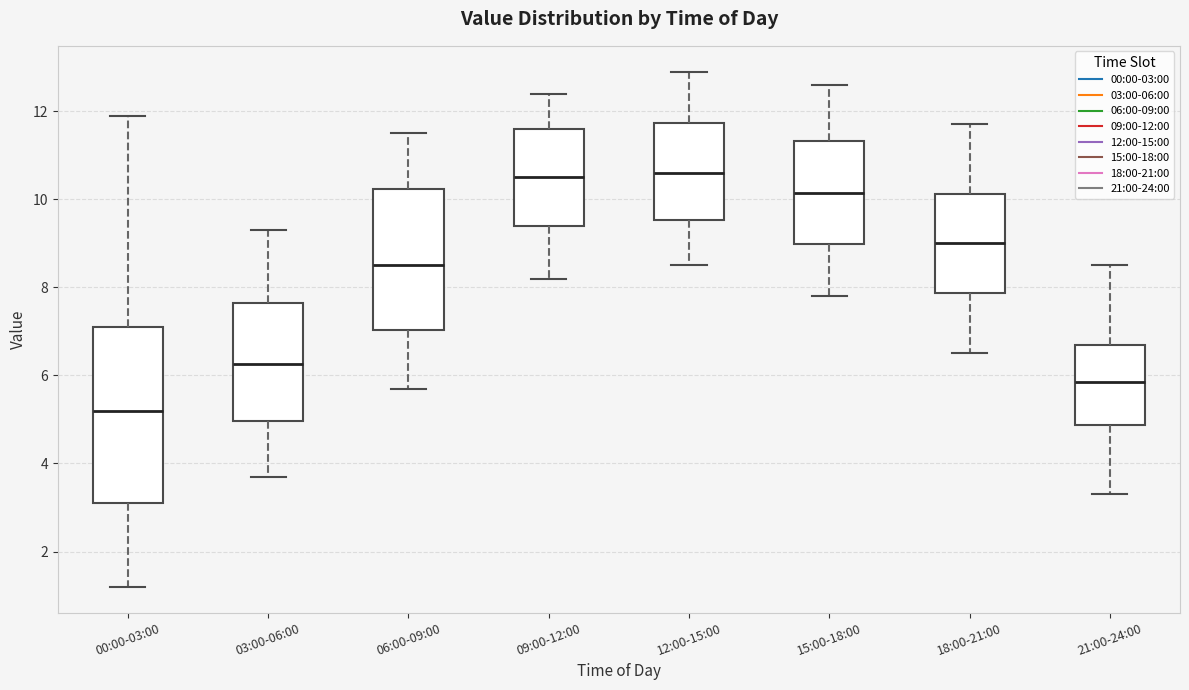

Reading left to right, transcribe this box plot: for each box, give where its median line is, the range the box spans, and where its two whiskers end, as read against the y-axis. The values are not printed on the chart, so give them approximately, as read against the axis.

00:00-03:00: median 5.2, box 3.2 to 7.2, whiskers 1.2 to 12.0
03:00-06:00: median 6.2, box 5.0 to 7.6, whiskers 3.8 to 9.4
06:00-09:00: median 8.6, box 7.0 to 10.2, whiskers 5.8 to 11.6
09:00-12:00: median 10.6, box 9.4 to 11.6, whiskers 8.2 to 12.4
12:00-15:00: median 10.6, box 9.6 to 11.8, whiskers 8.6 to 13.0
15:00-18:00: median 10.2, box 9.0 to 11.4, whiskers 7.8 to 12.6
18:00-21:00: median 9.0, box 7.8 to 10.2, whiskers 6.6 to 11.8
21:00-24:00: median 5.8, box 4.8 to 6.8, whiskers 3.4 to 8.6